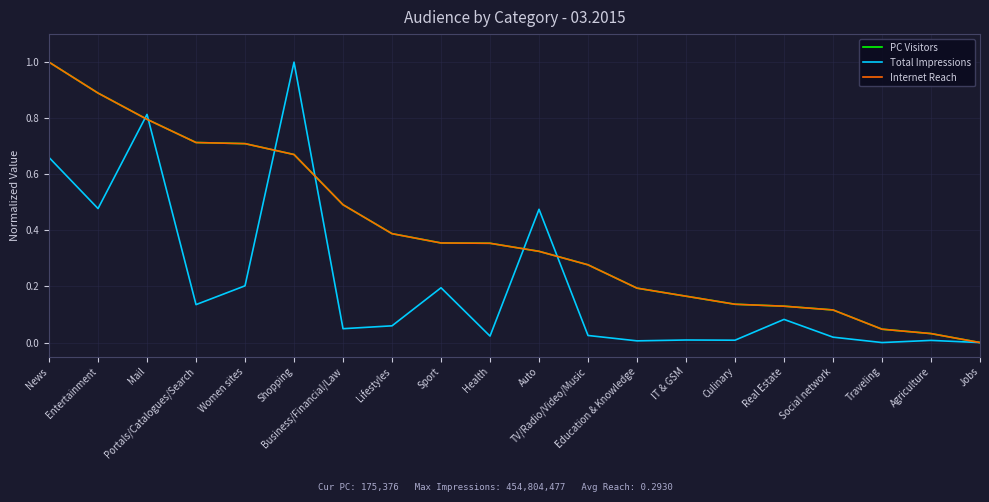

What is the maximum value for PC Visitors?

1.0